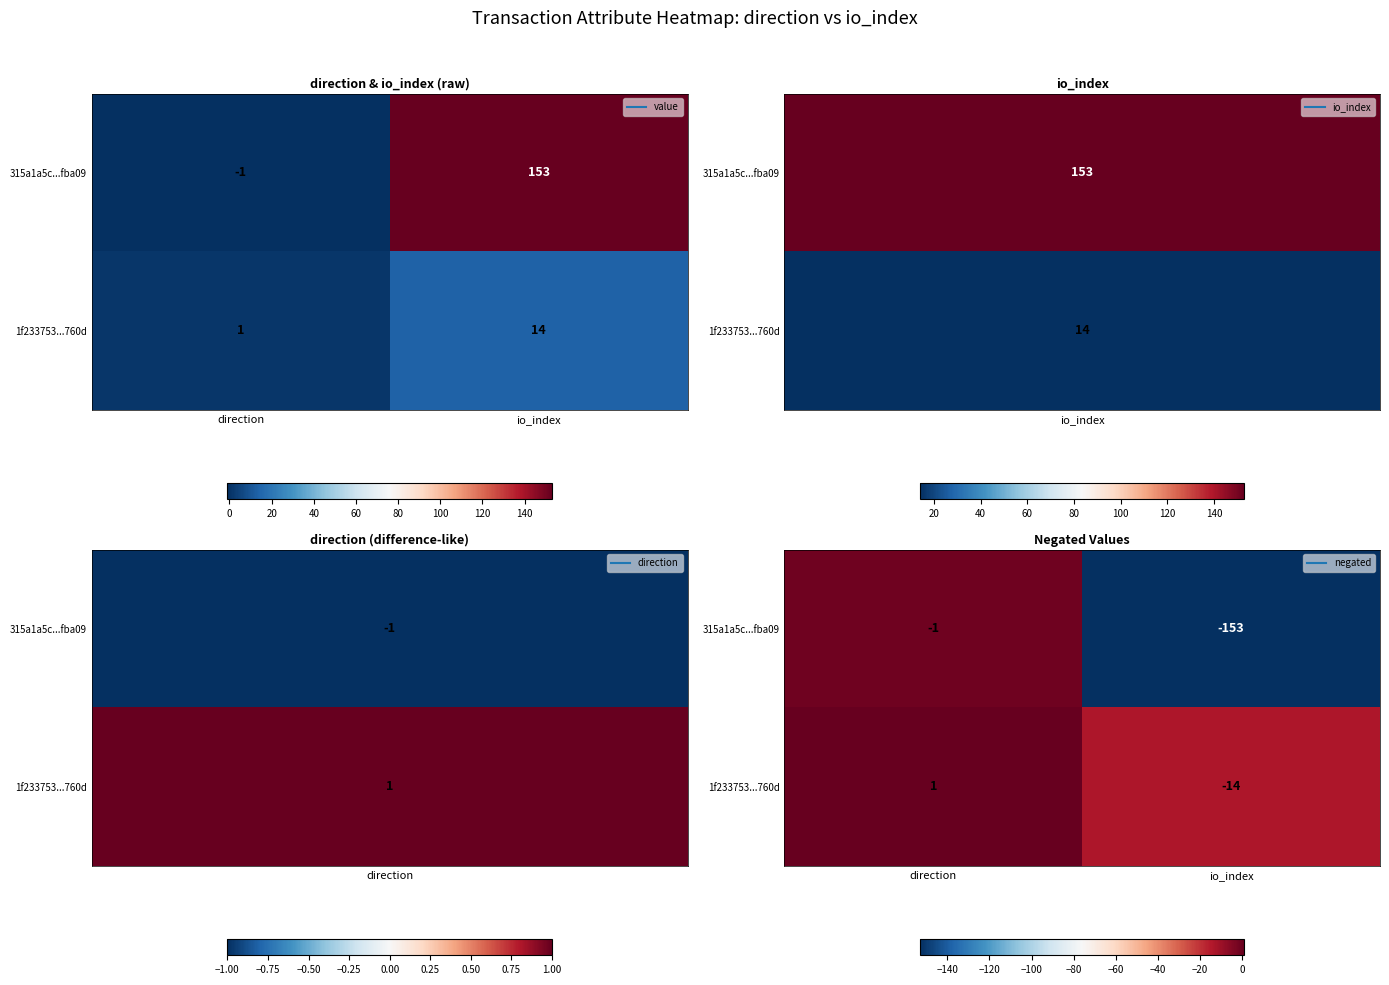

The value of 1f233753...760d at io_index is -14. True or false?

True